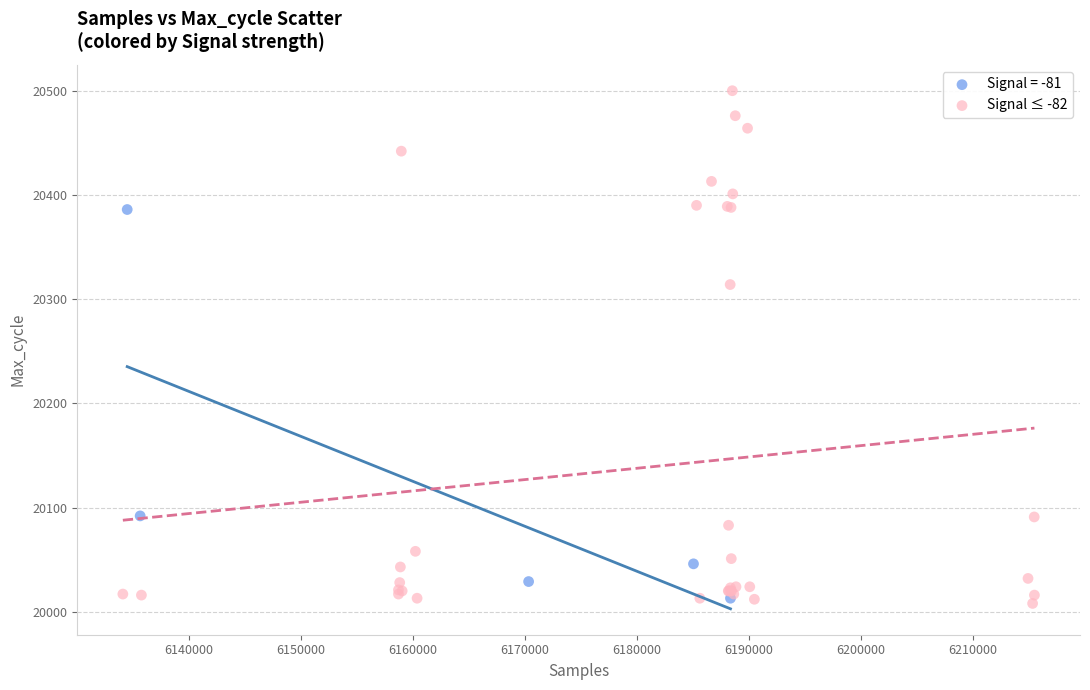

Which series has the widest spread of Y values?

Signal ≤ -82